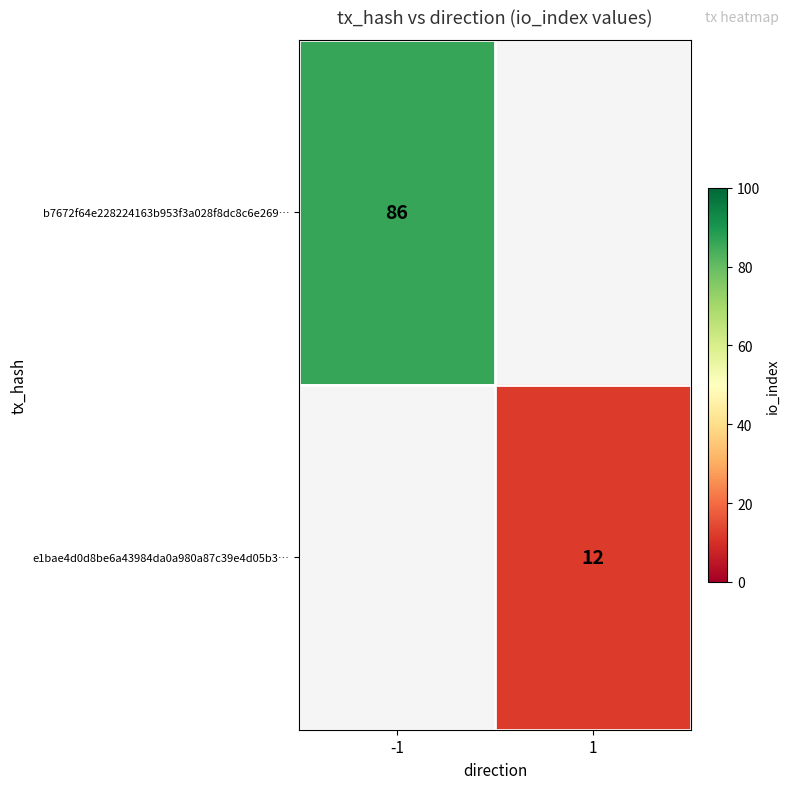

How many data points does each series have?

2